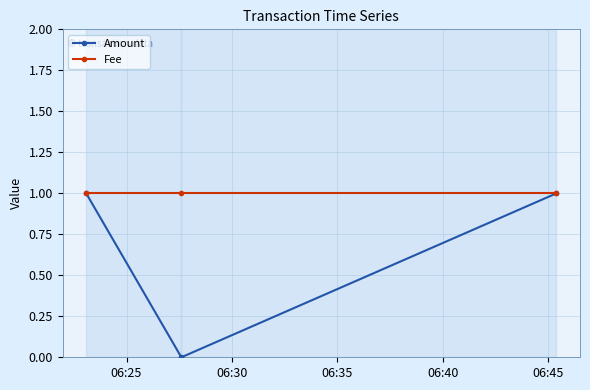

Does the chart have visible grid lines?

Yes